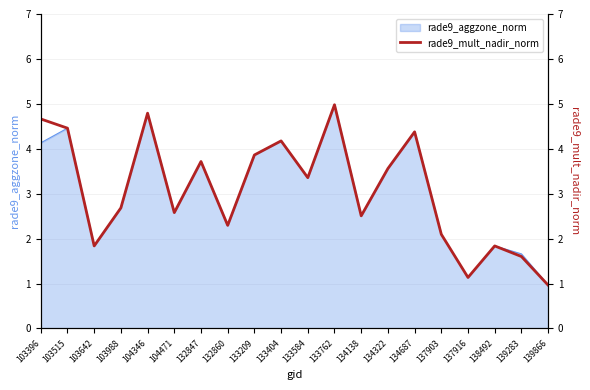

What is the difference between the maximum and minimum values?

4.0